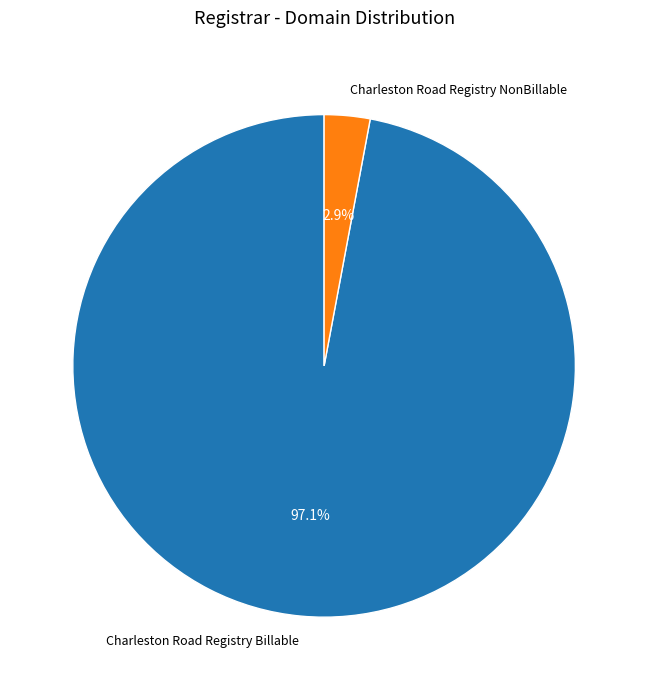

To the nearest percent, what is the combined percentage of Charleston Road Registry Billable and Charleston Road Registry NonBillable?

100%